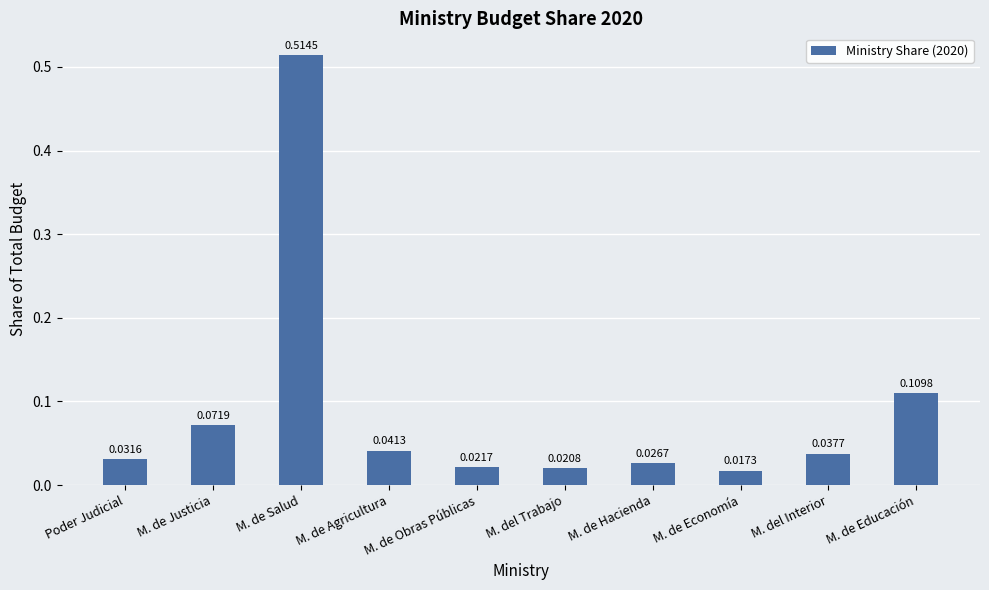

Rank the categories by value from lowest to highest.

M. de Economía, M. del Trabajo, M. de Obras Públicas, M. de Hacienda, Poder Judicial, M. del Interior, M. de Agricultura, M. de Justicia, M. de Educación, M. de Salud